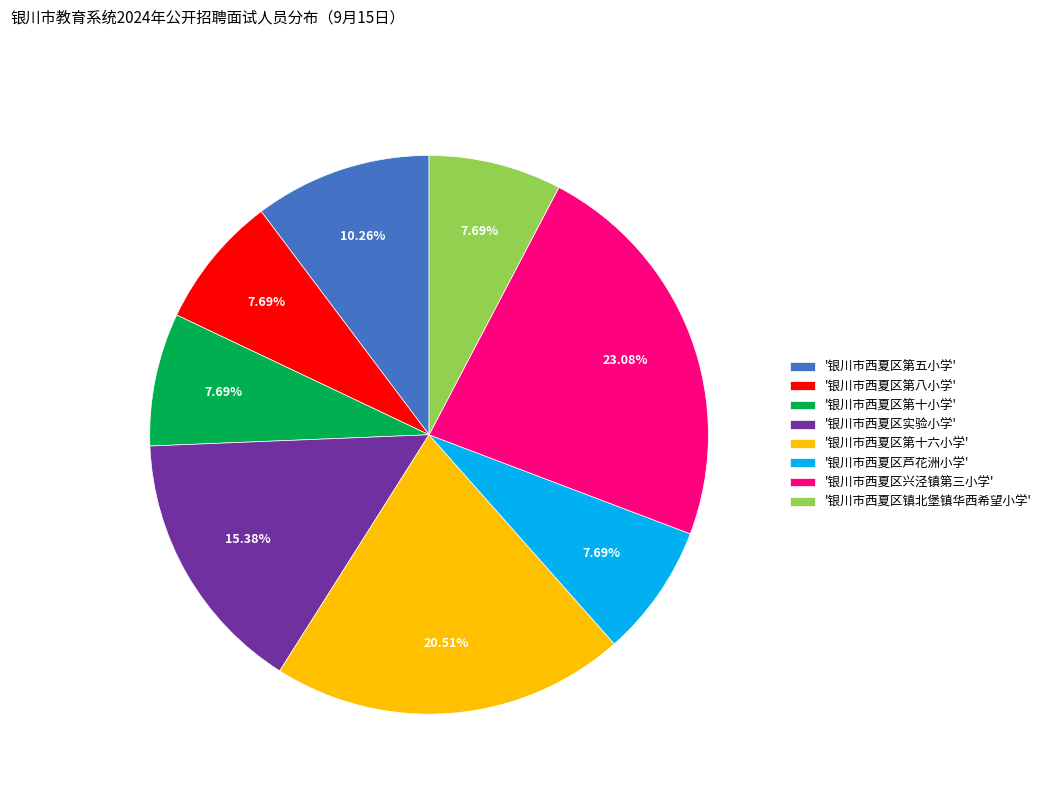

Does '银川市西夏区第十小学' account for over 50% of the chart?

No